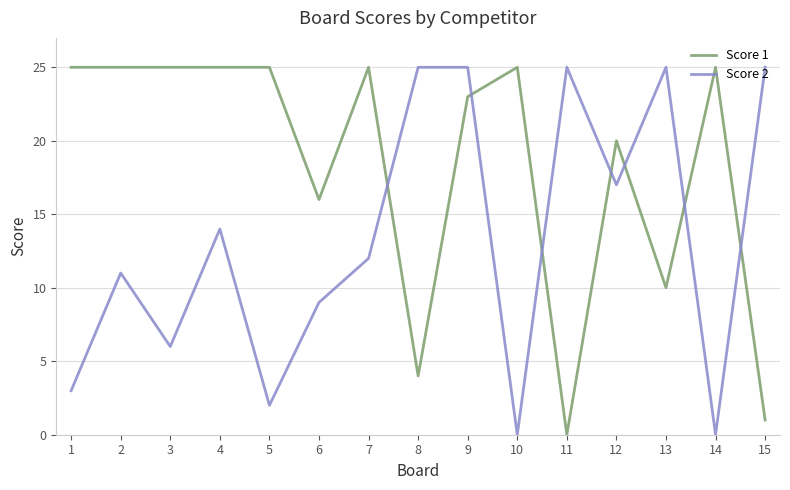

At 5, list the series in order from smallest to largest.

Score 2, Score 1